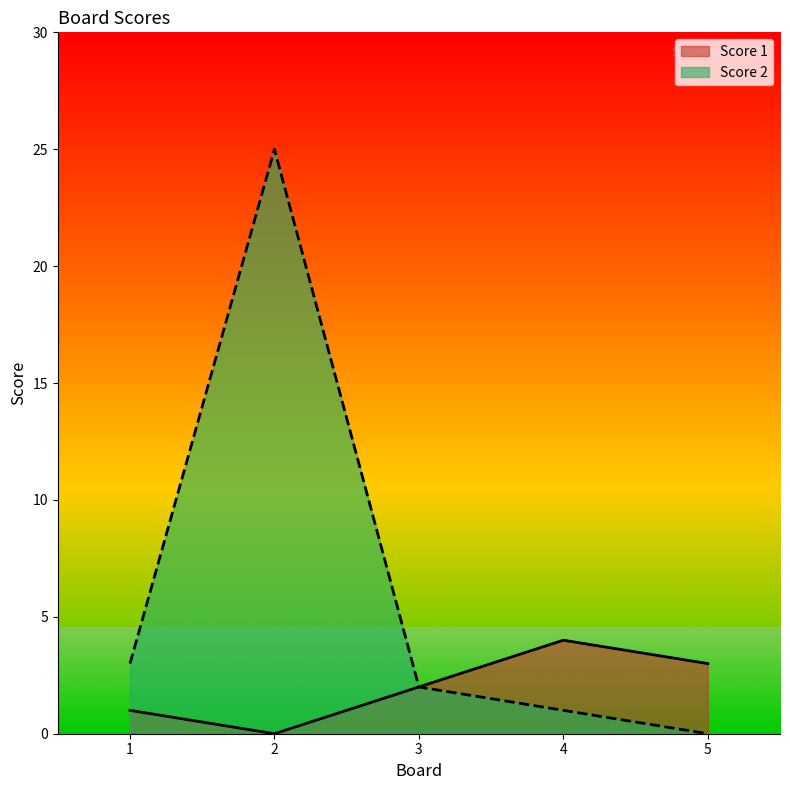

Is the value of Score 1 at 5 greater than the value of Score 2 at 1?

No